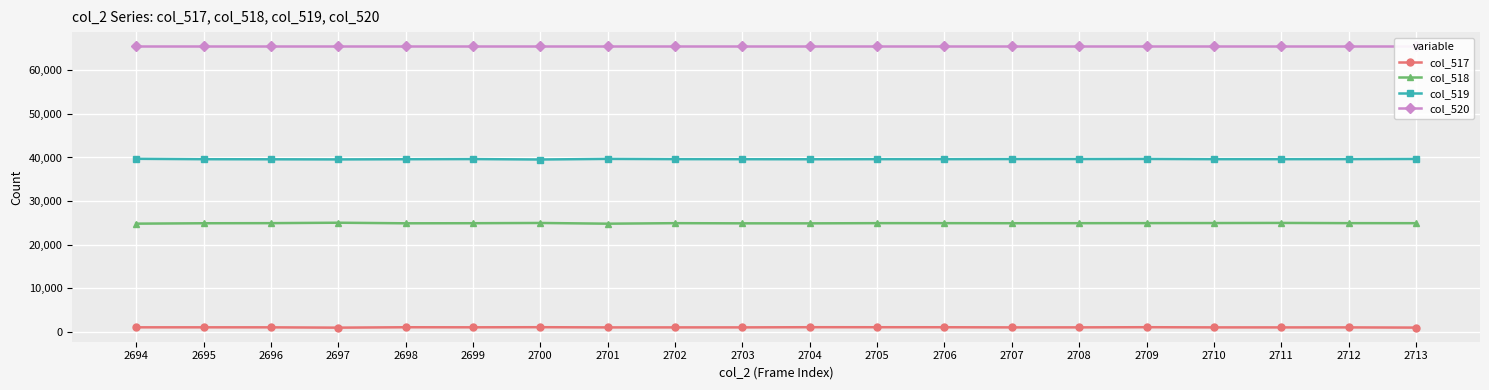

How many values in the col_517 series exceed 1024?

9